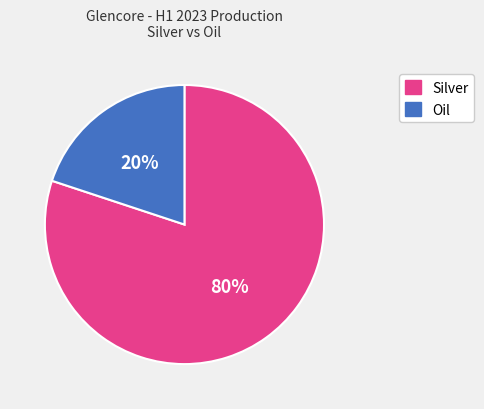

Which has a higher value, Oil or Silver?

Silver